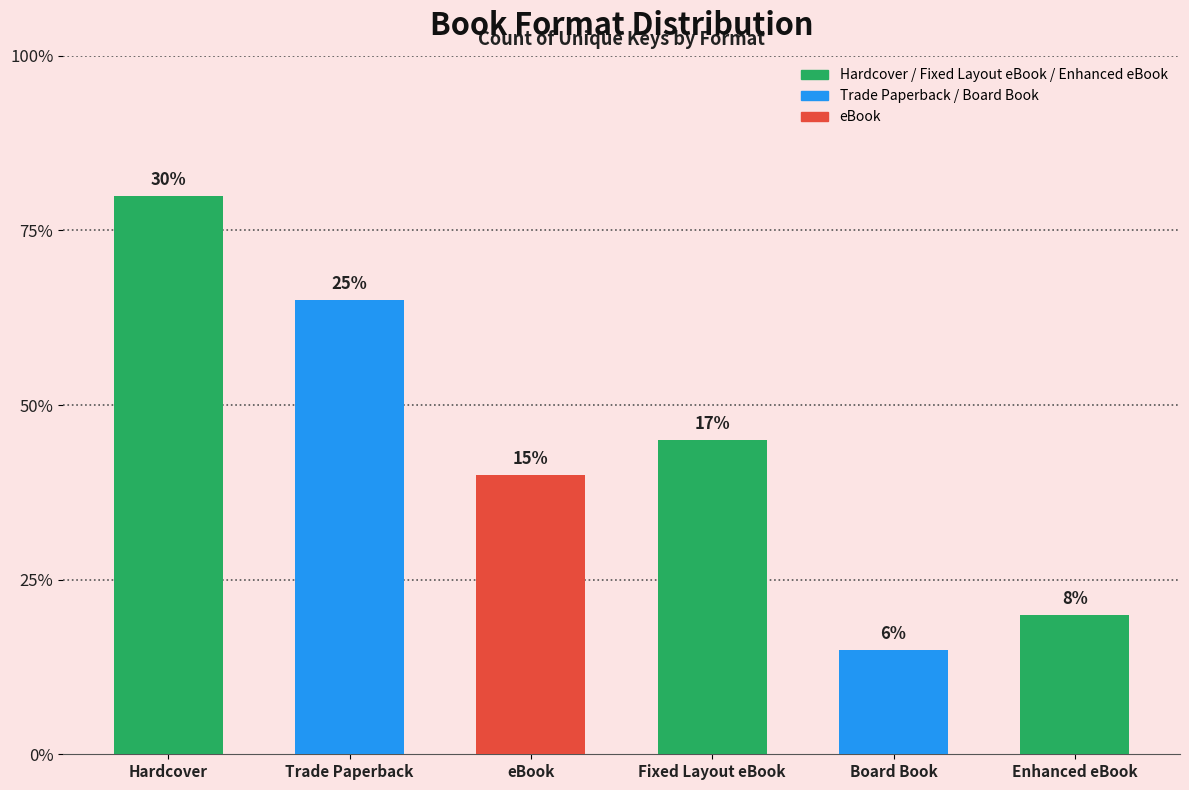

Does the chart contain stacked bars?

No